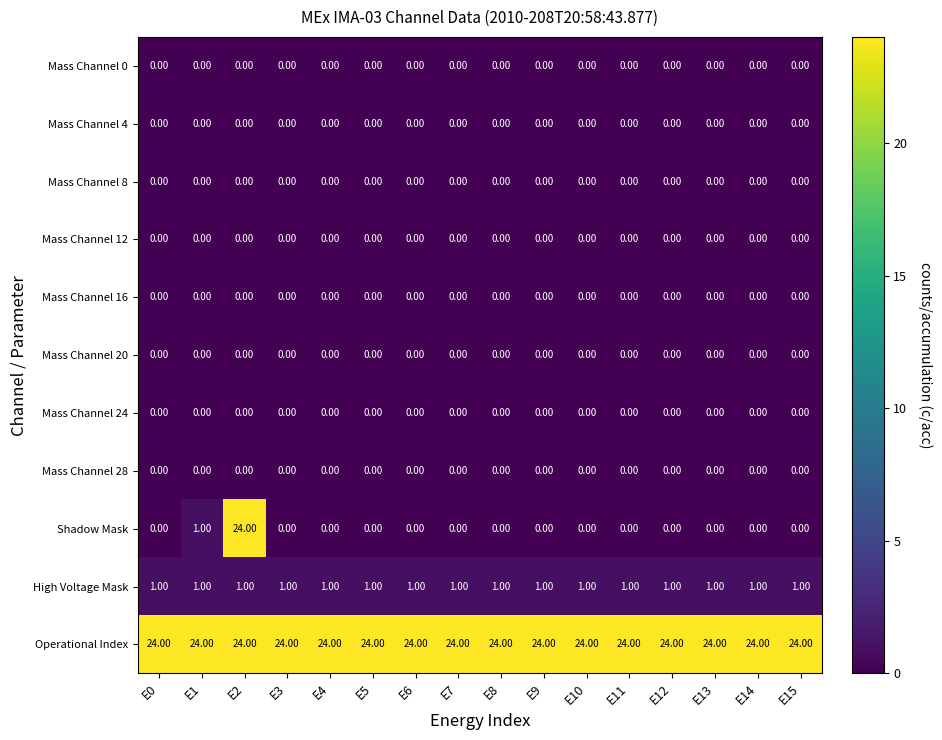

At how many categories does at least one series exceed 22?

16